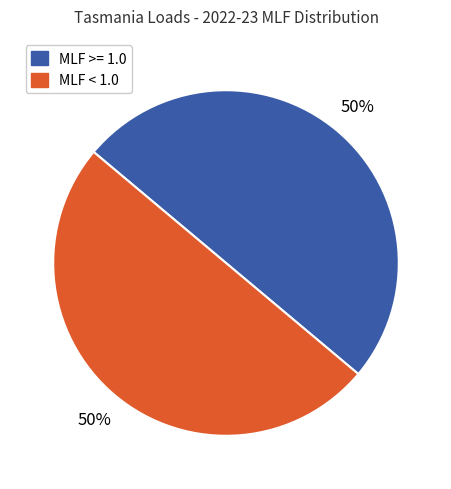

Combined, do MLF < 1.0 and MLF >= 1.0 account for over 50%?

Yes